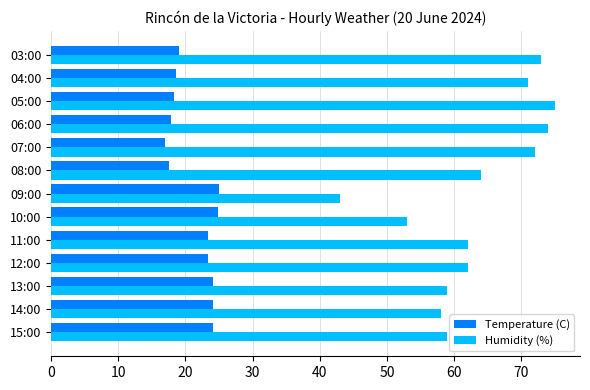

How many distinct data groups are displayed?

2